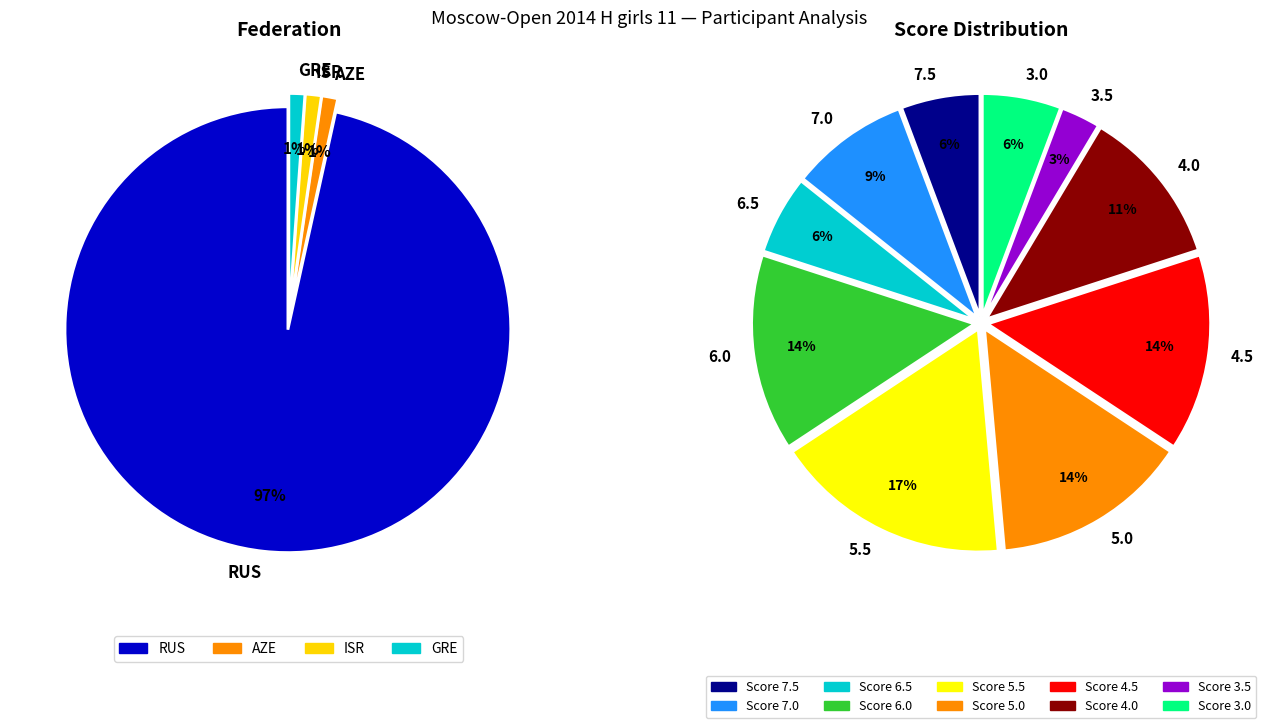

Rank the categories by value from lowest to highest.

AZE, ISR, GRE, RUS